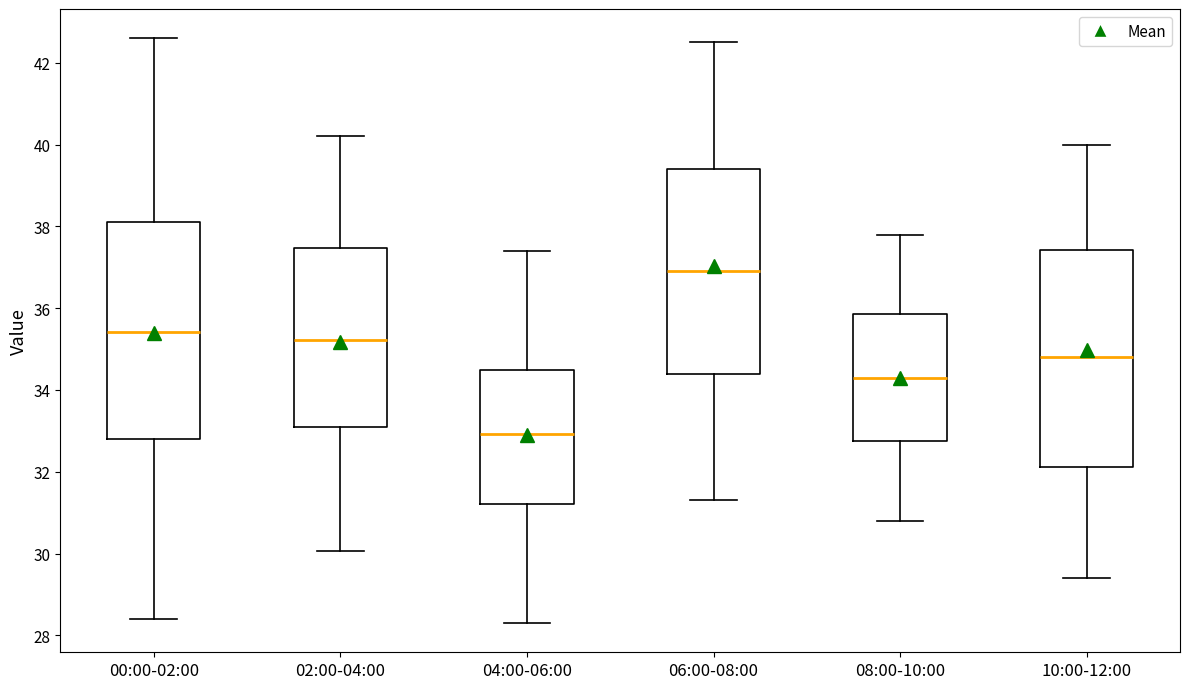

Where does the lower whisker of the box for 10:00-12:00 end on the y-axis? The values are not printed on the chart, so give them approximately, as read against the axis.

29.4